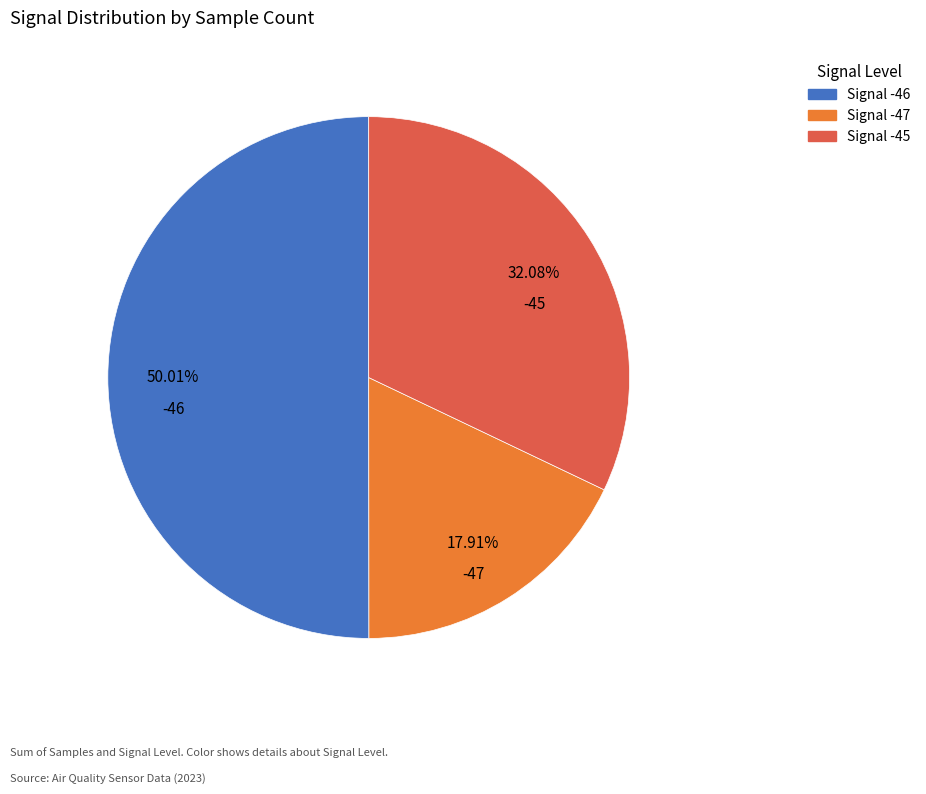

Rank the categories by value from highest to lowest.

Signal -46, Signal -45, Signal -47